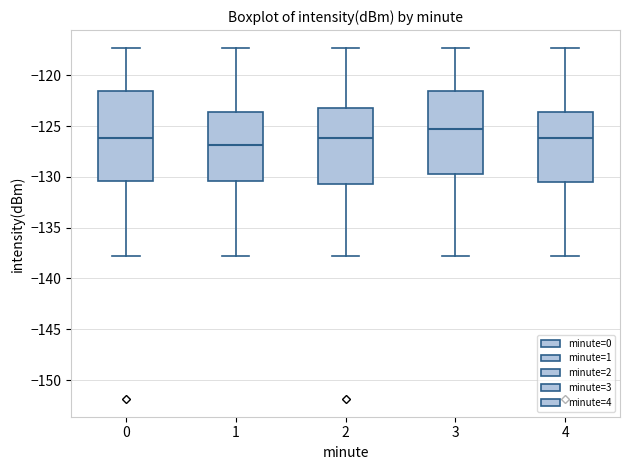

Which box is the tallest, from its lower edge to its upper edge?

0